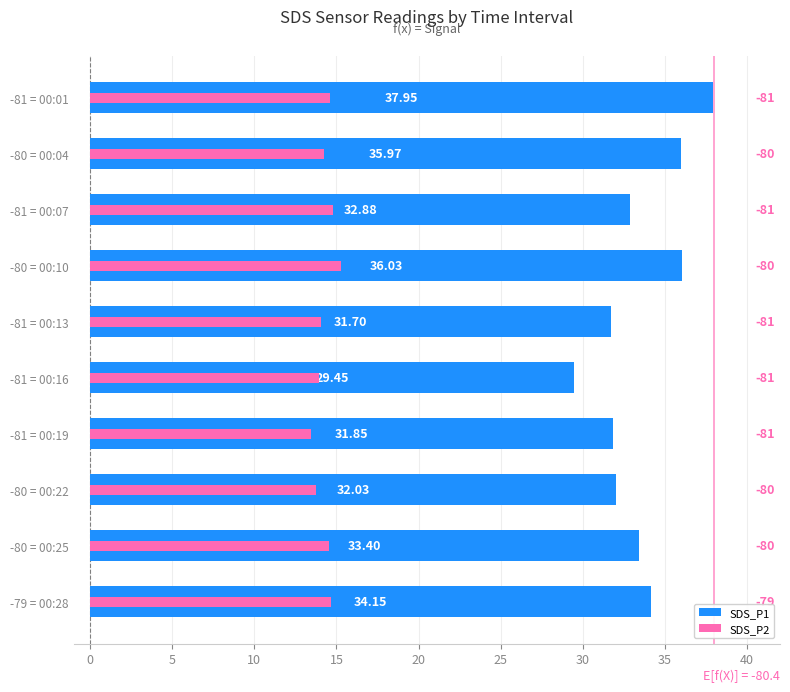

What is the spread (max minus min) of values at -80 = 00:04?

21.7